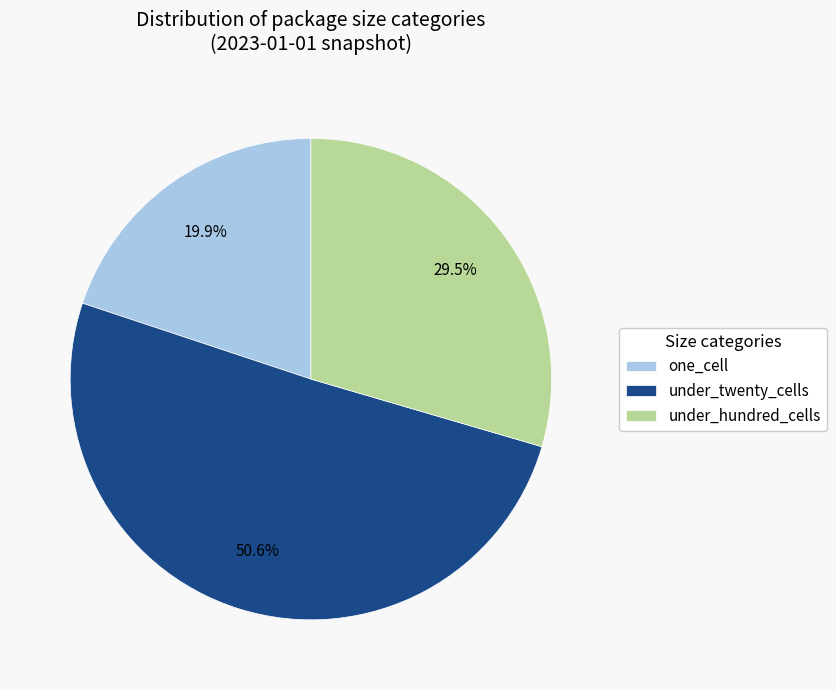

Approximately how many times larger is the value at under_hundred_cells compared to under_twenty_cells?

0.6